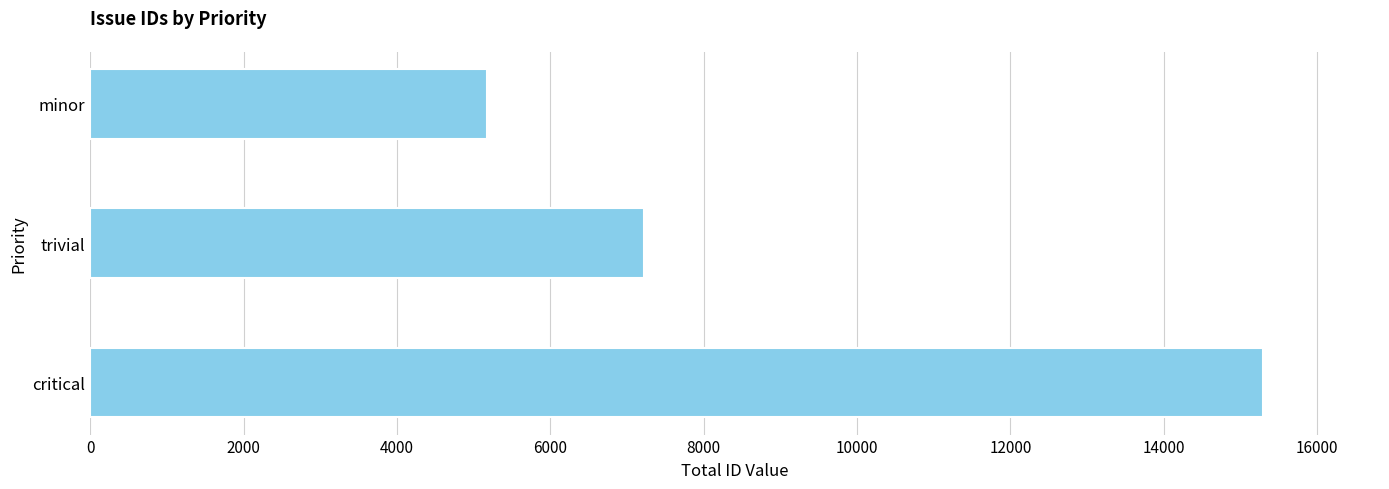

Which category has the lowest value across all series?

minor